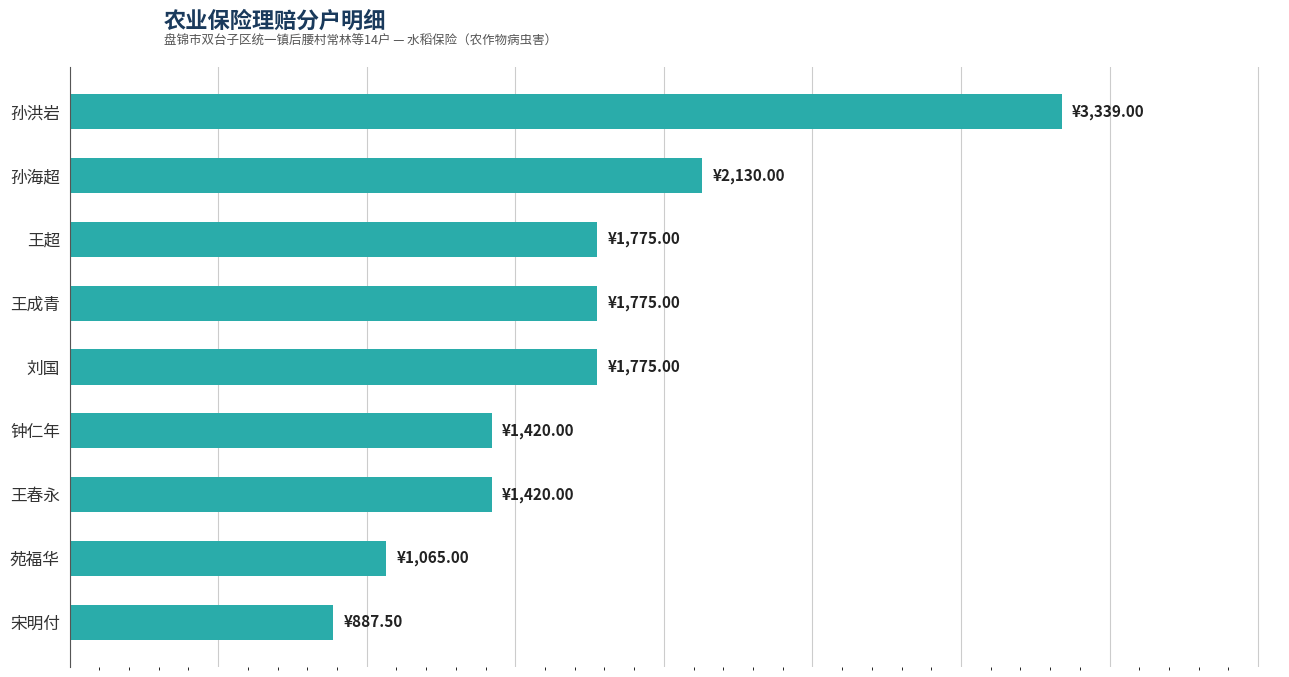

List the labels in order of value, largest first.

孙洪岩, 孙海超, 王超, 王成青, 刘国, 钟仁年, 王春永, 苑福华, 宋明付